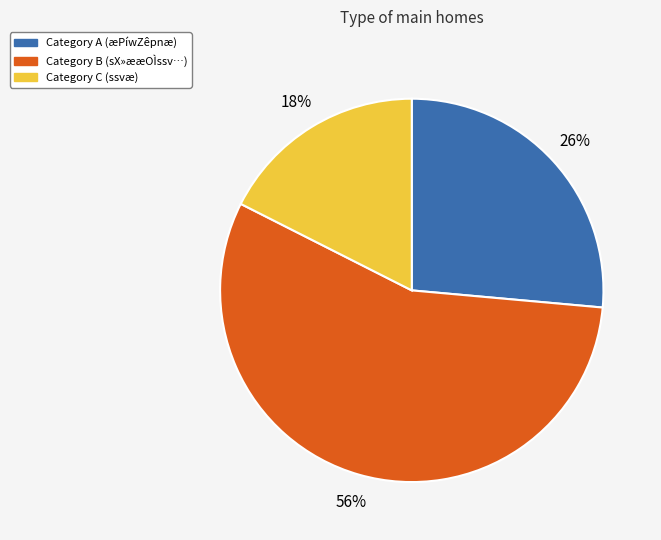

To the nearest percent, what is the difference between the largest and smallest slice percentages?

38%